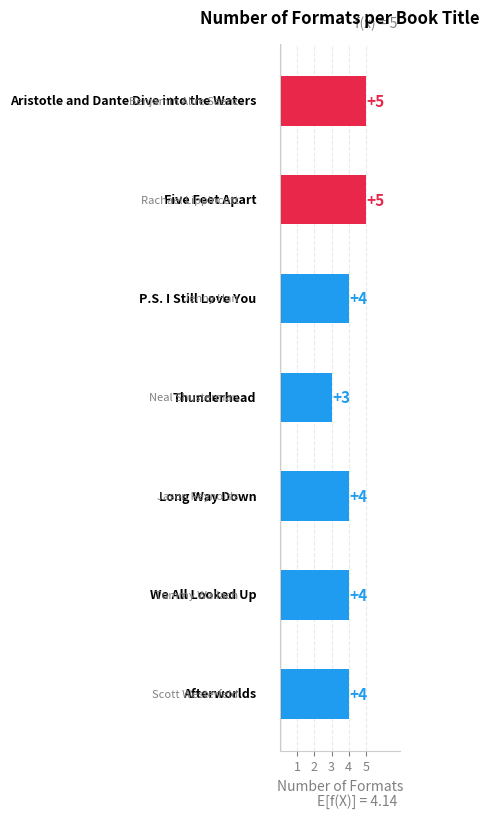

What is the value of the 5th bar from the top?

4